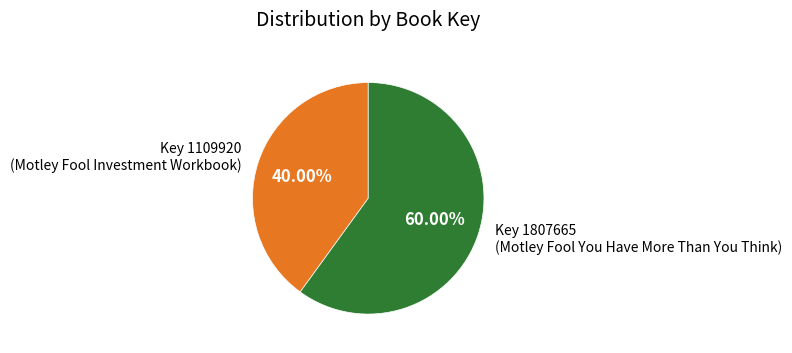

Do Key 1109920 (Motley Fool Investment Workbook) and Key 1807665 (Motley Fool You Have More Than You Think) together represent more than half of the pie?

Yes